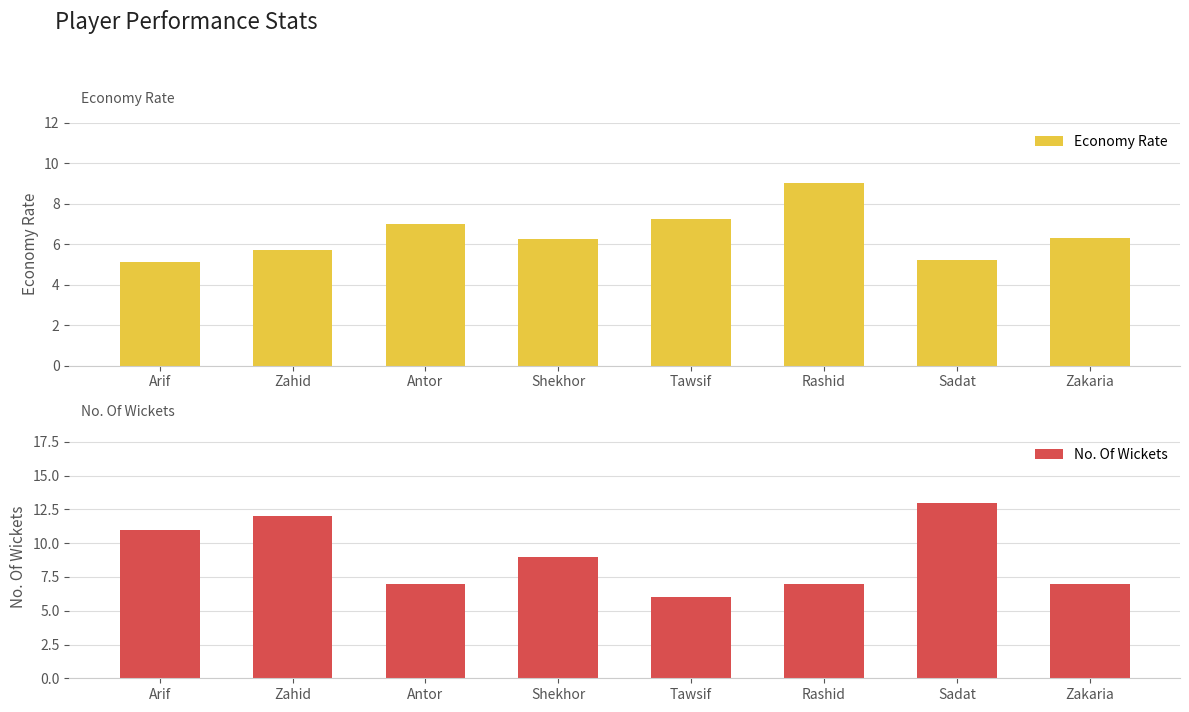

Which label corresponds to the largest value in the chart?

Sadat